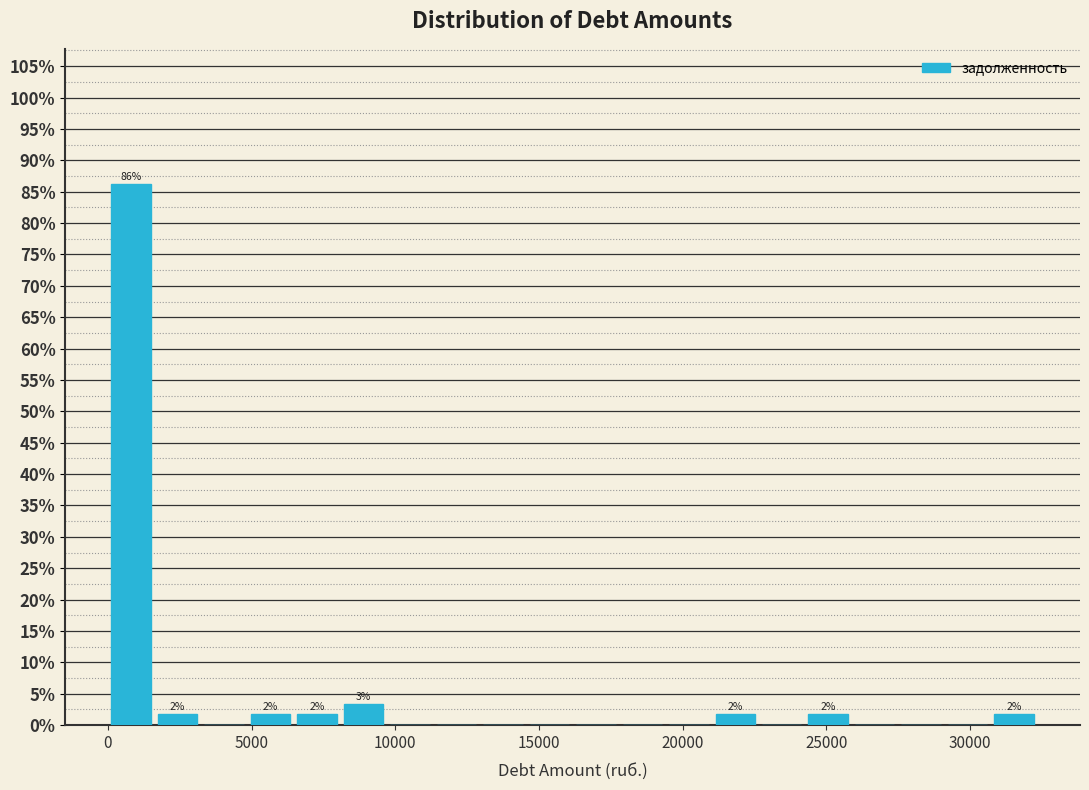

Around what value on the x-axis is the tallest bar? Give the approximate position of its centre, as read against the axis.

1000